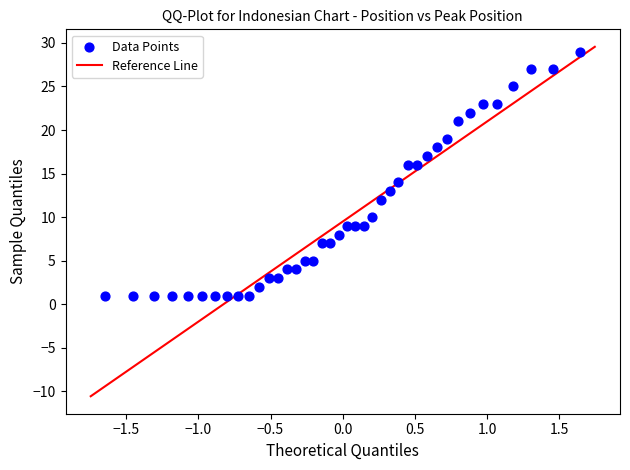

What is the range of Y values (max minus min)?

28